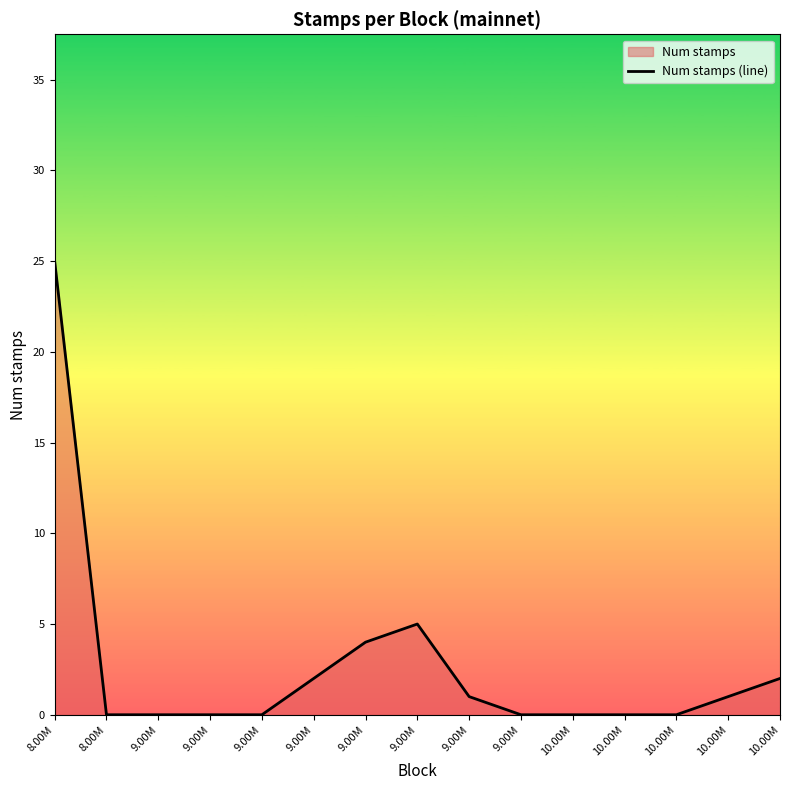

What is the difference between the values at 9.00M and 10.00M?

1